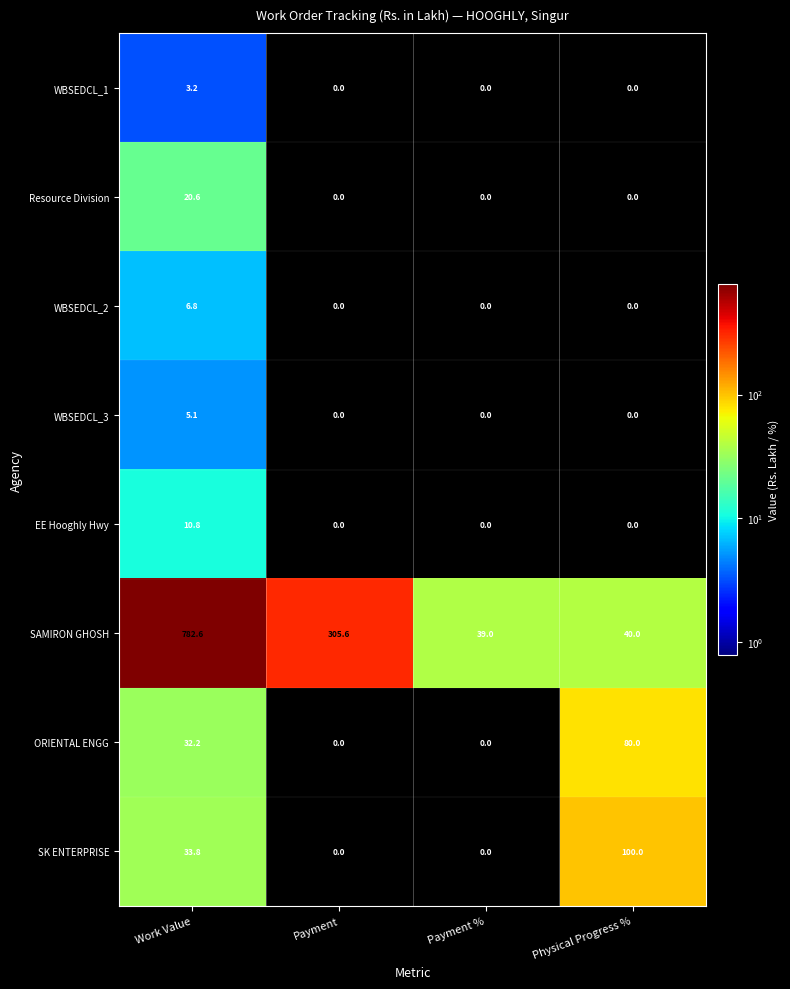

Count the number of data series in this chart.

8